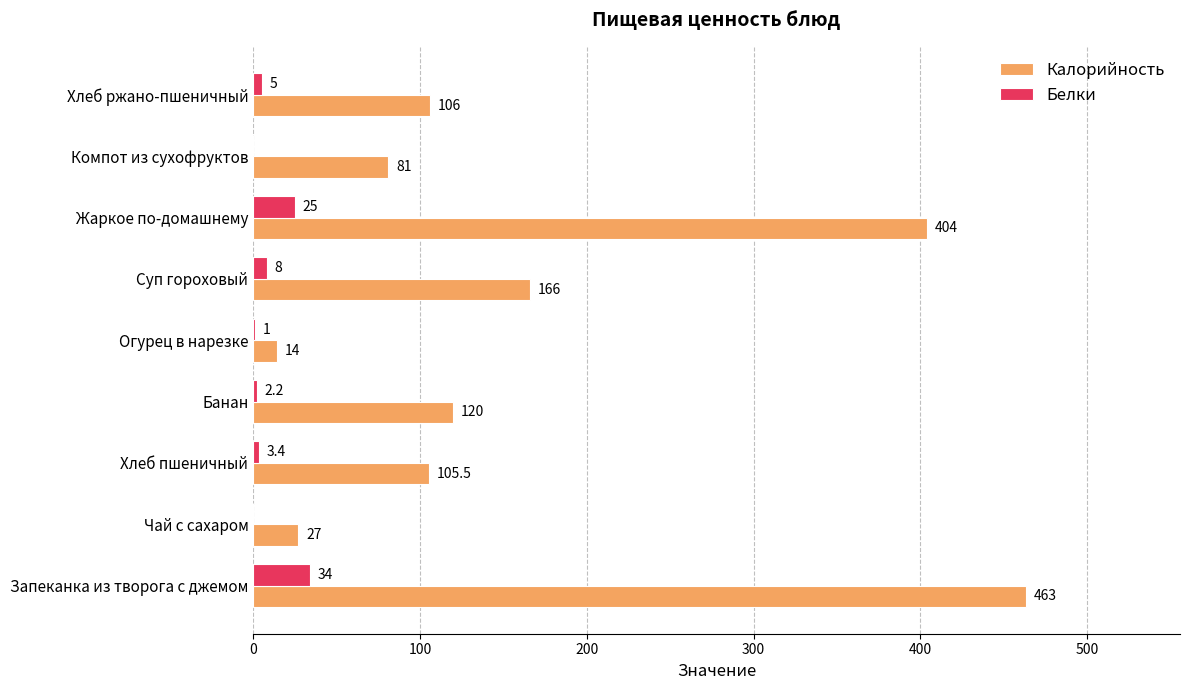

Between Чай с сахаром and Хлеб ржано-пшеничный, which series saw the biggest shift?

Калорийность